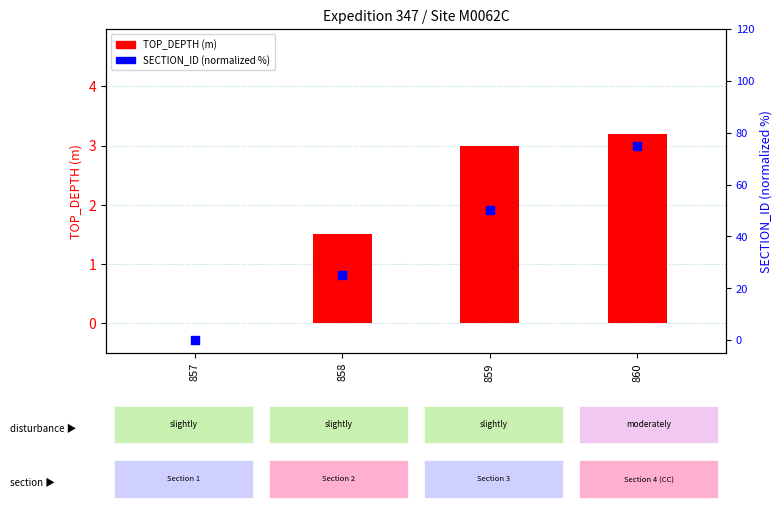

What are all the series names shown in the legend?

TOP_DEPTH, SECTION_ID (normalized %)